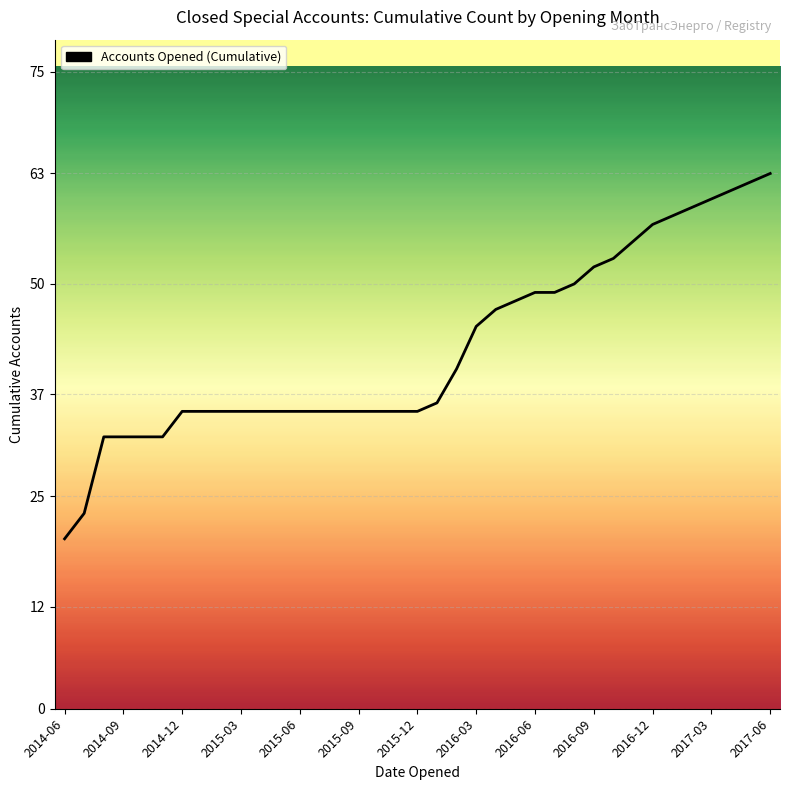

What is the minimum value shown in the chart?

20